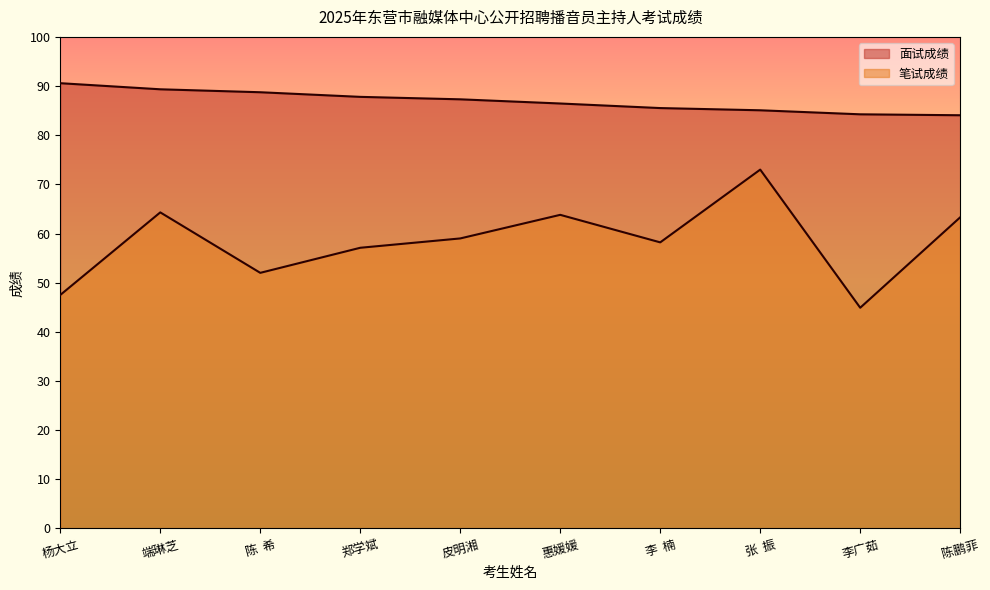

True or false: 面试成绩 has more than 2 points higher than both neighbors.

False